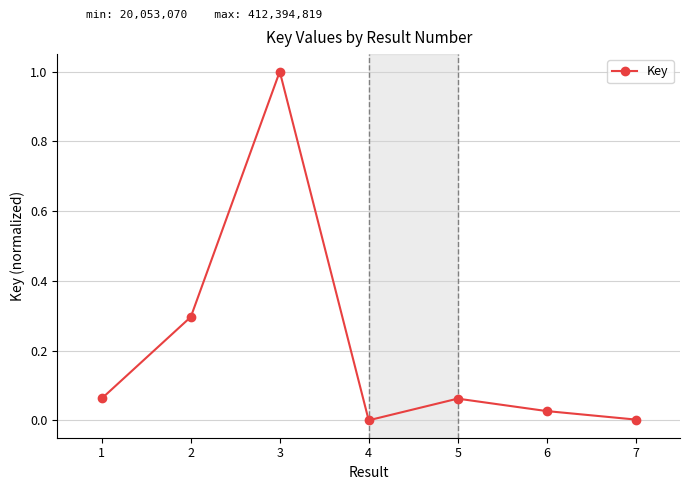

Which label corresponds to the largest value in the chart?

3